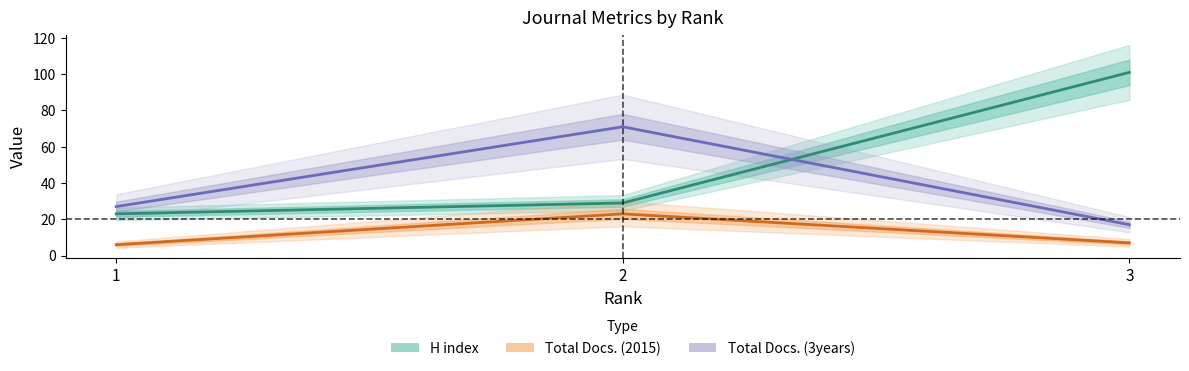

How many data points does each series have?

3